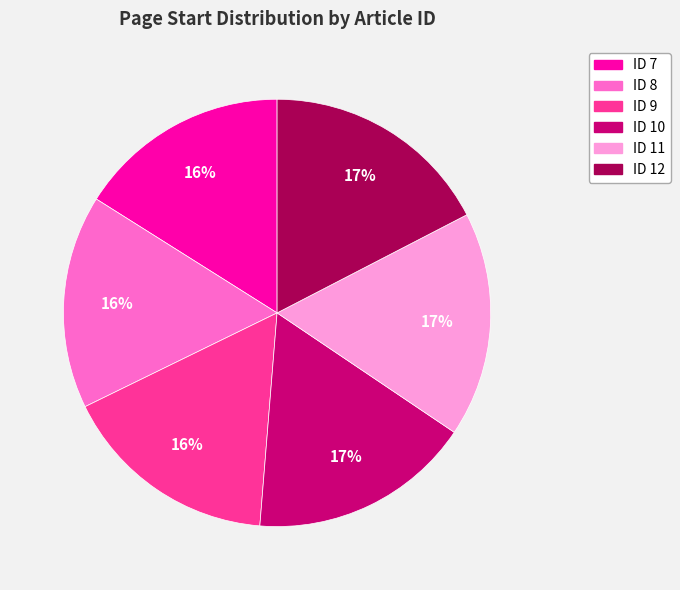

Count the number of slices in the pie.

6